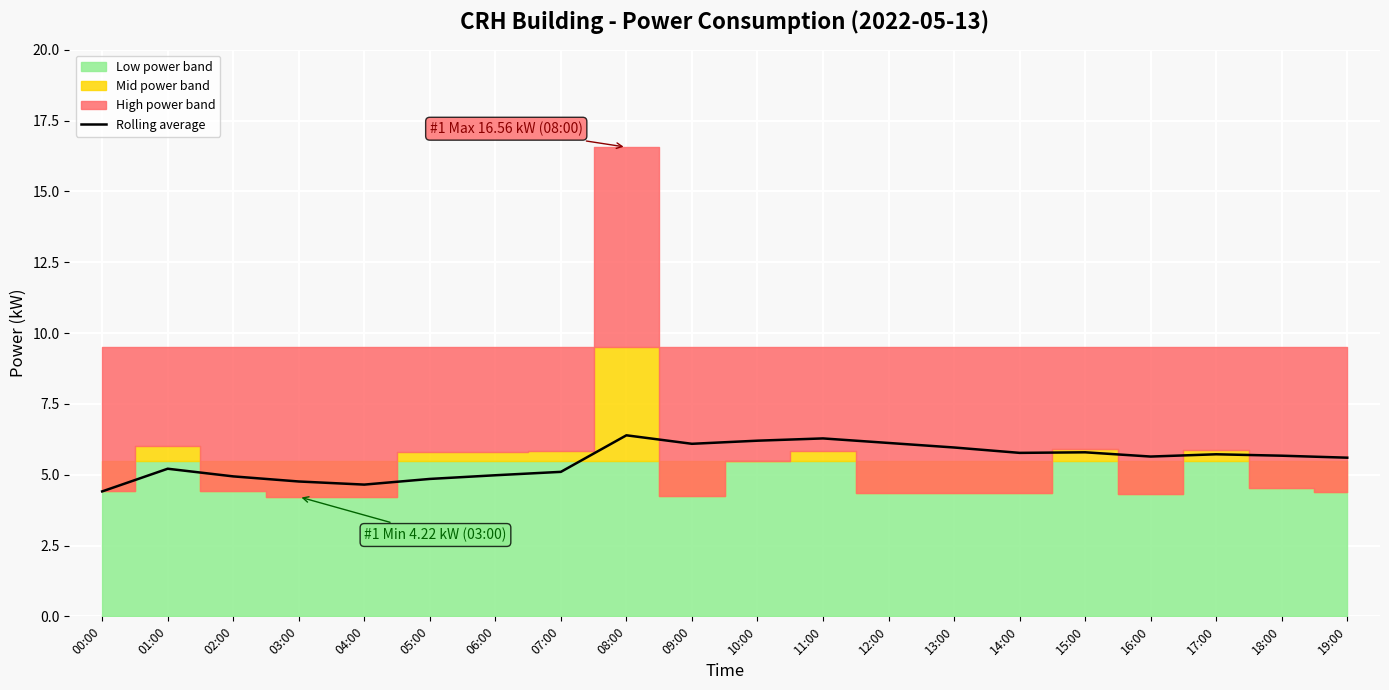

List the labels in order of value, smallest first.

00:00, 04:00, 03:00, 05:00, 02:00, 06:00, 07:00, 01:00, 19:00, 16:00, 18:00, 17:00, 14:00, 15:00, 13:00, 09:00, 12:00, 10:00, 11:00, 08:00